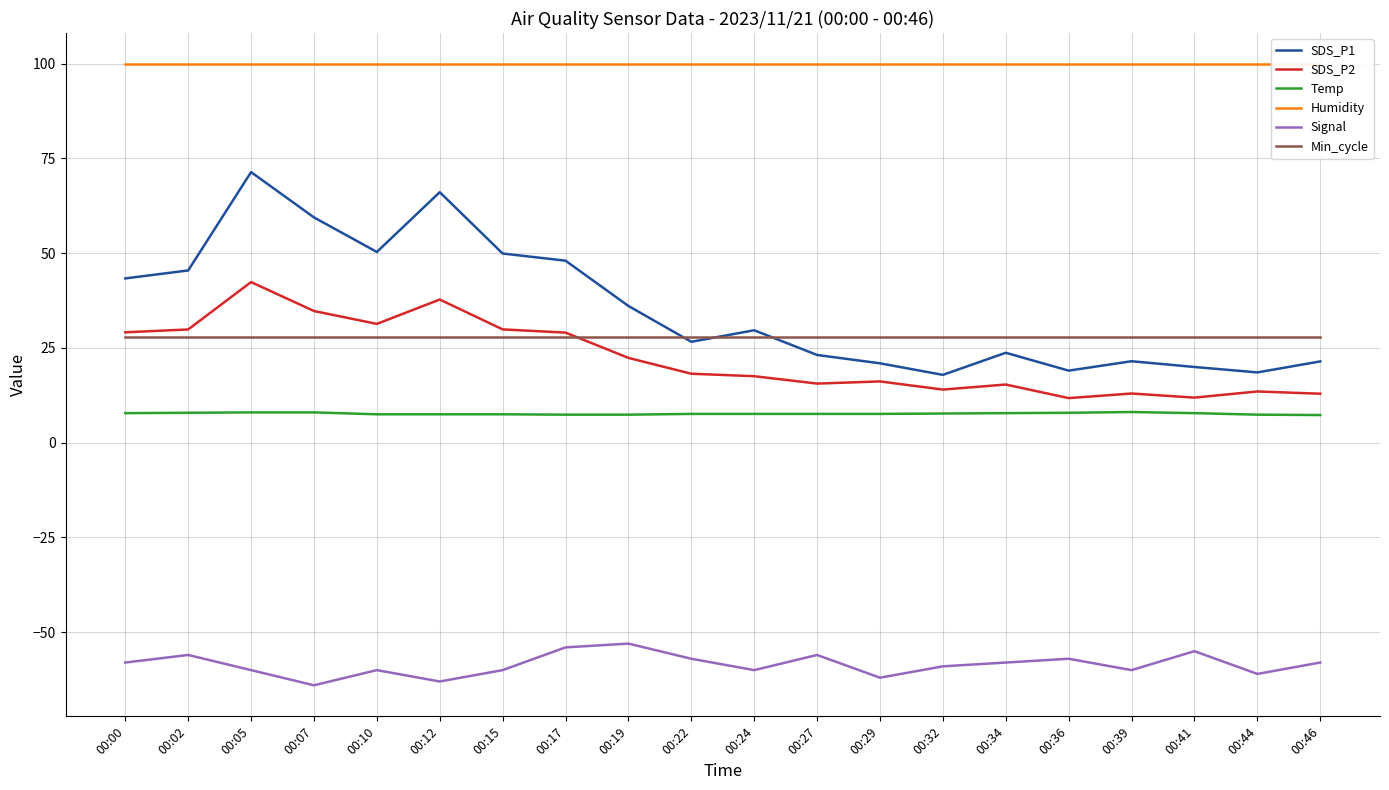

What is the approximate value of SDS_P1 at 00:02?

45.5